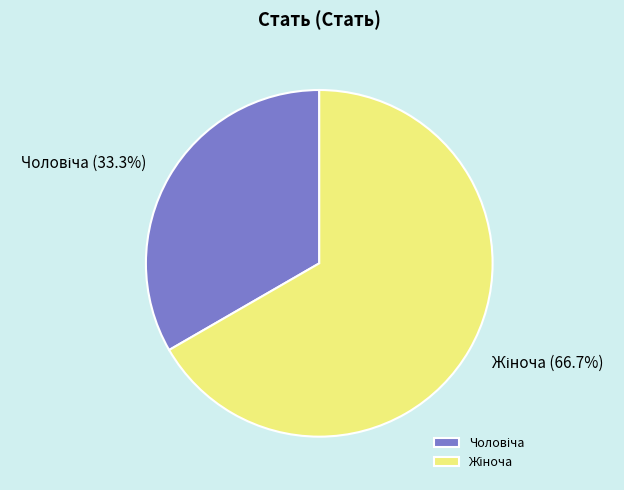

Is there any slice that represents more than half of the pie?

Yes